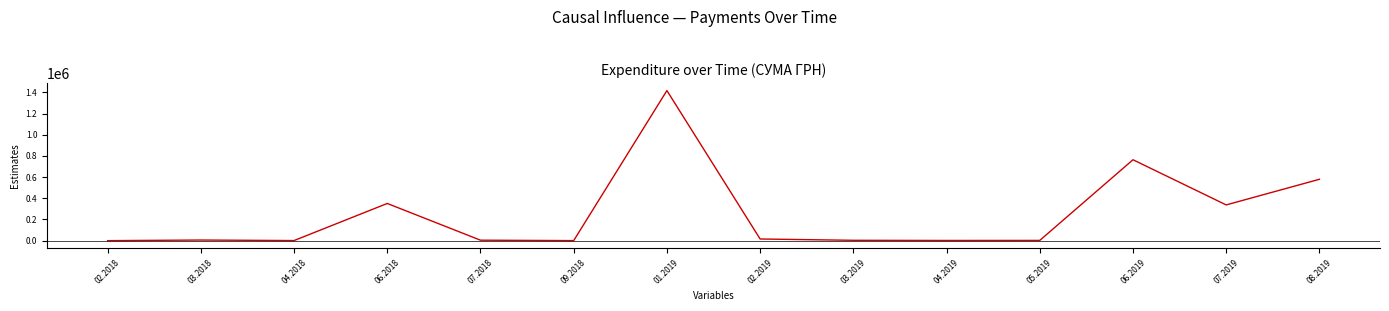

Between 06.2019 and 01.2019, which is larger?

01.2019